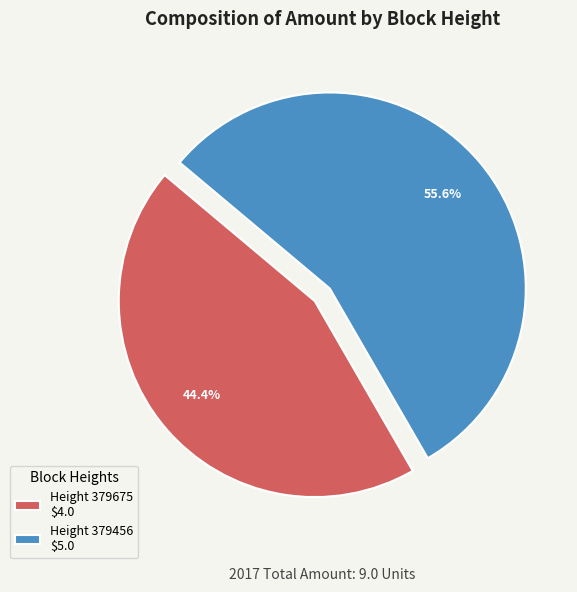

What is the smallest slice in the pie chart?

Height 379675 $4.0